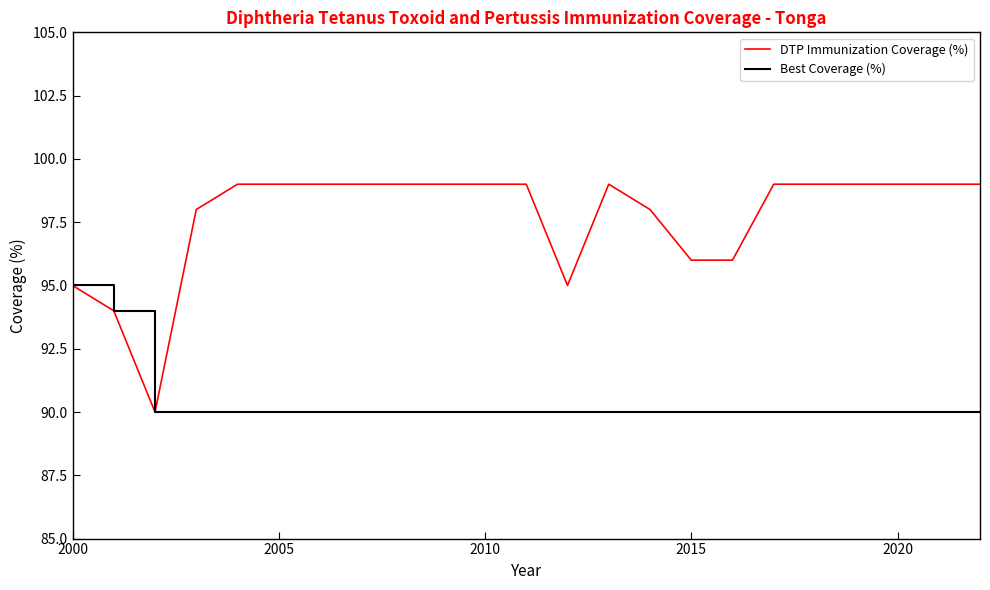

Which series has the largest total across all categories?

DTP Immunization Coverage (%)